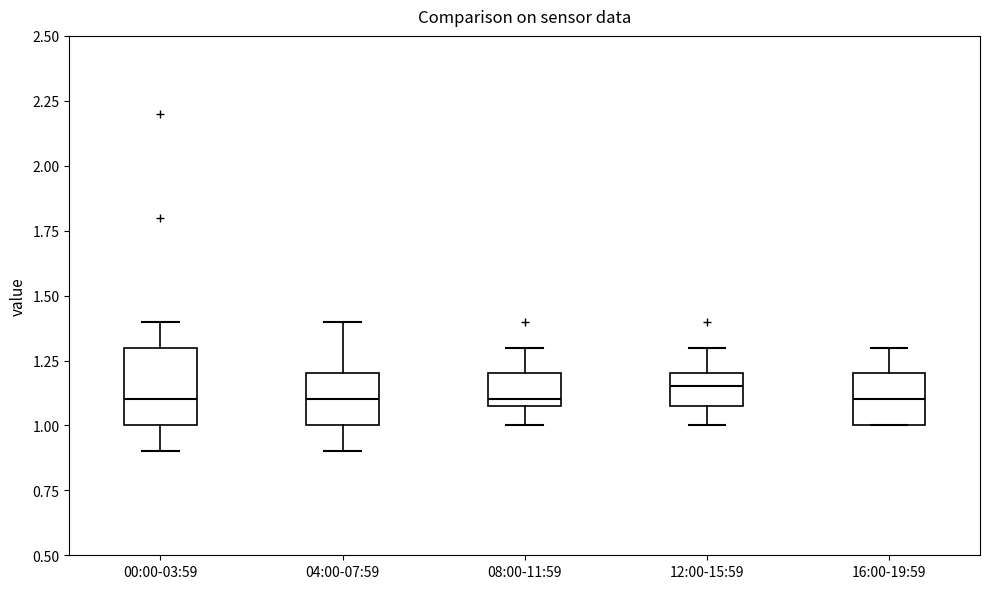

Reading left to right, read every box against the y-axis: the position of its median line, the range the box covers, and the ends of its whiskers. The values are not printed on the chart, so give them approximately, as read against the axis.

00:00-03:59: median 1.10, box 1.00 to 1.30, whiskers 0.90 to 1.40
04:00-07:59: median 1.10, box 1.00 to 1.20, whiskers 0.90 to 1.40
08:00-11:59: median 1.10 (just above the box's lower edge), box 1.10 to 1.20, whiskers 1.00 to 1.30
12:00-15:59: median 1.15, box 1.10 to 1.20, whiskers 1.00 to 1.30
16:00-19:59: median 1.10, box 1.00 to 1.20, whiskers 1.00 to 1.30